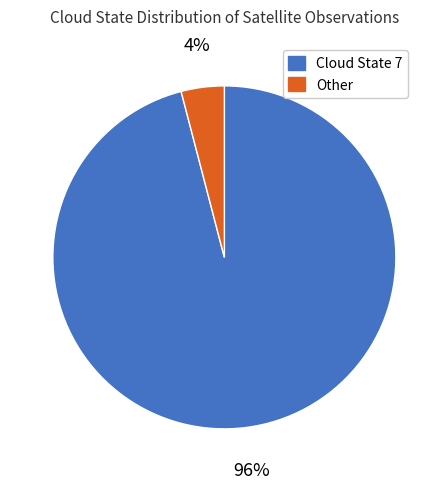

To the nearest percent, what is the combined percentage of Cloud State 7 and Other?

100%